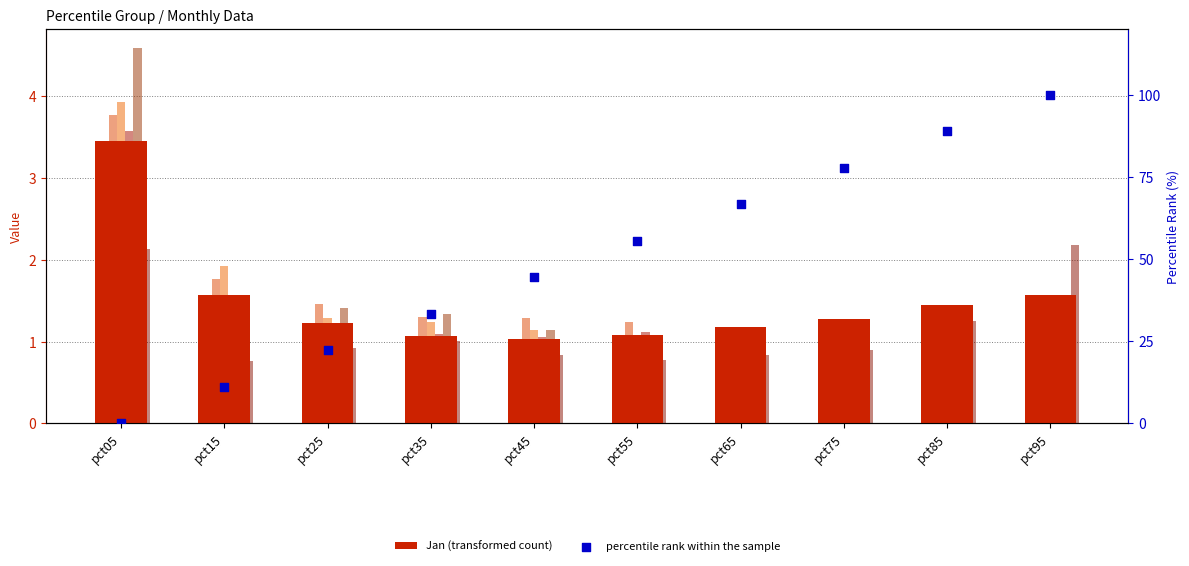

Is the value of Mar at pct85 greater than the value of Apr at pct15?

No